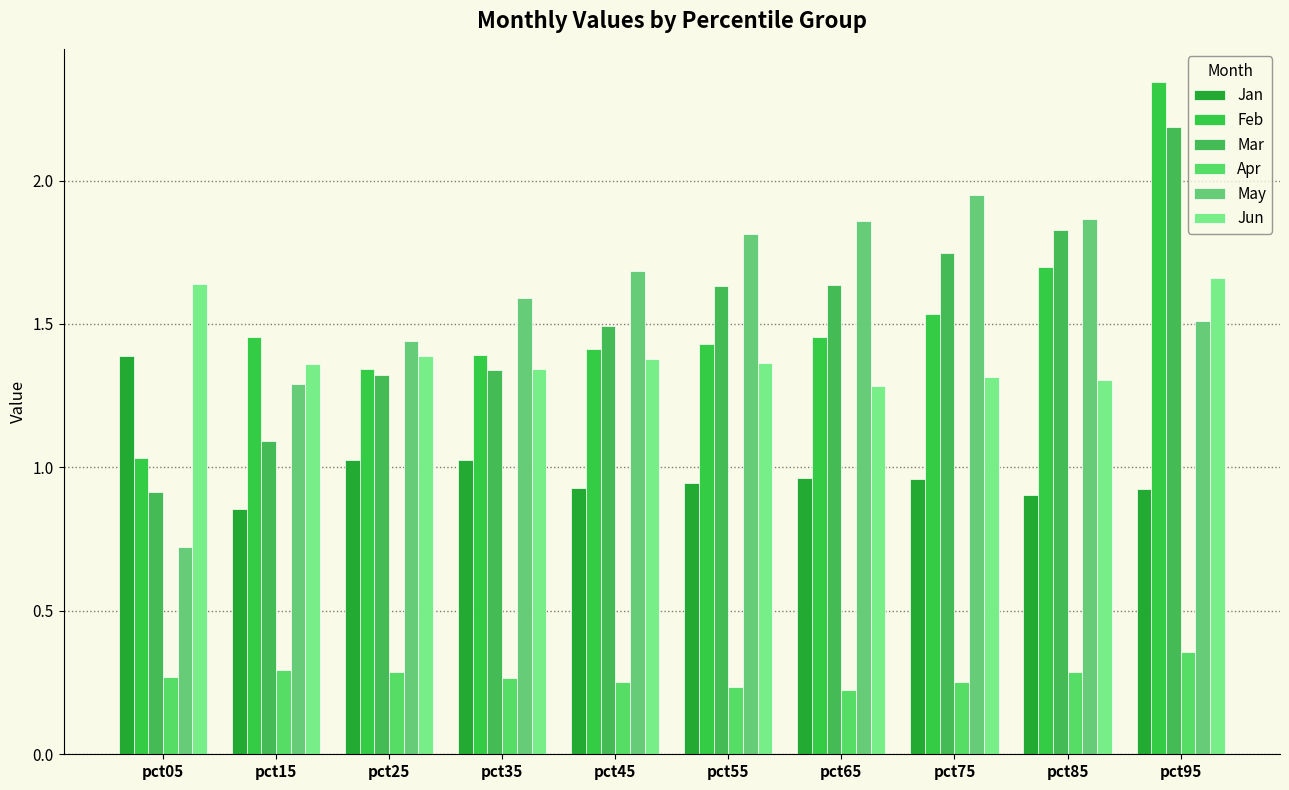

The value of Jan at pct65 is 1.4. True or false?

False